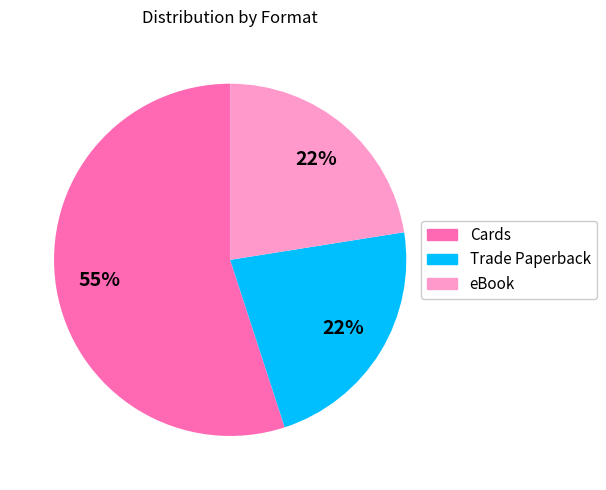

Count the number of slices in the pie.

3